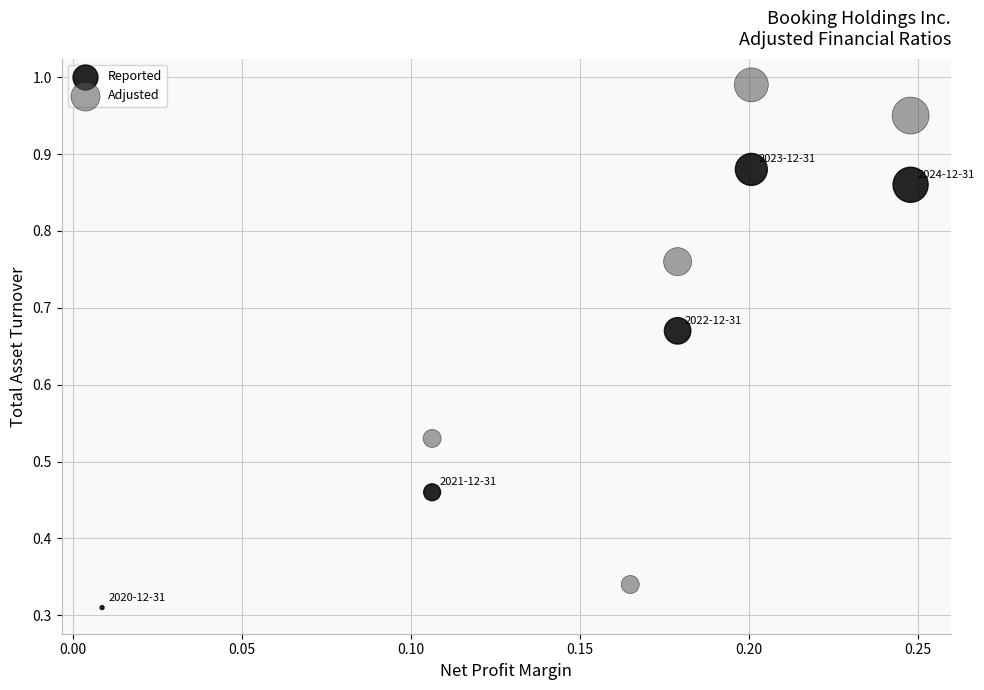

Which series has the largest Y range (max minus min)?

Adjusted